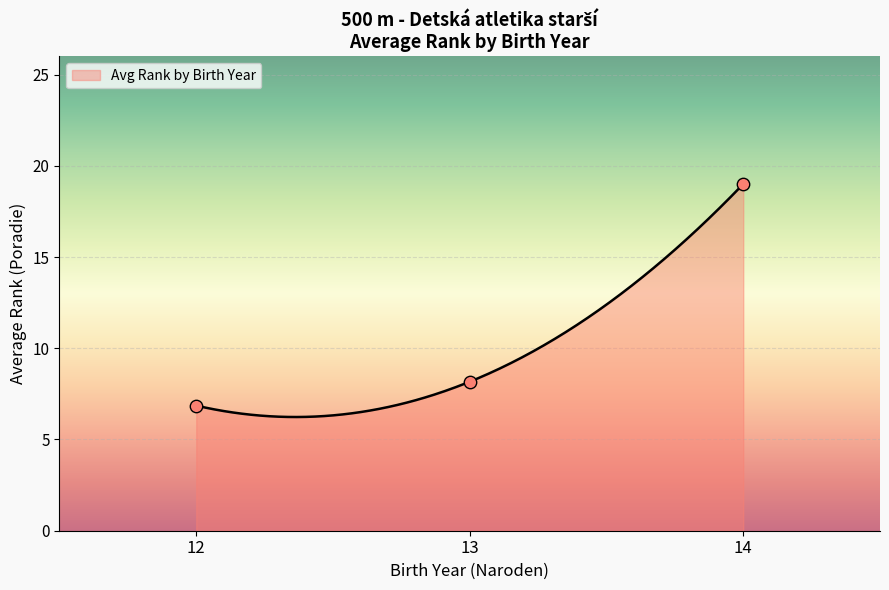

What is the lowest value of the Avg Rank by Birth Year series?

6.2